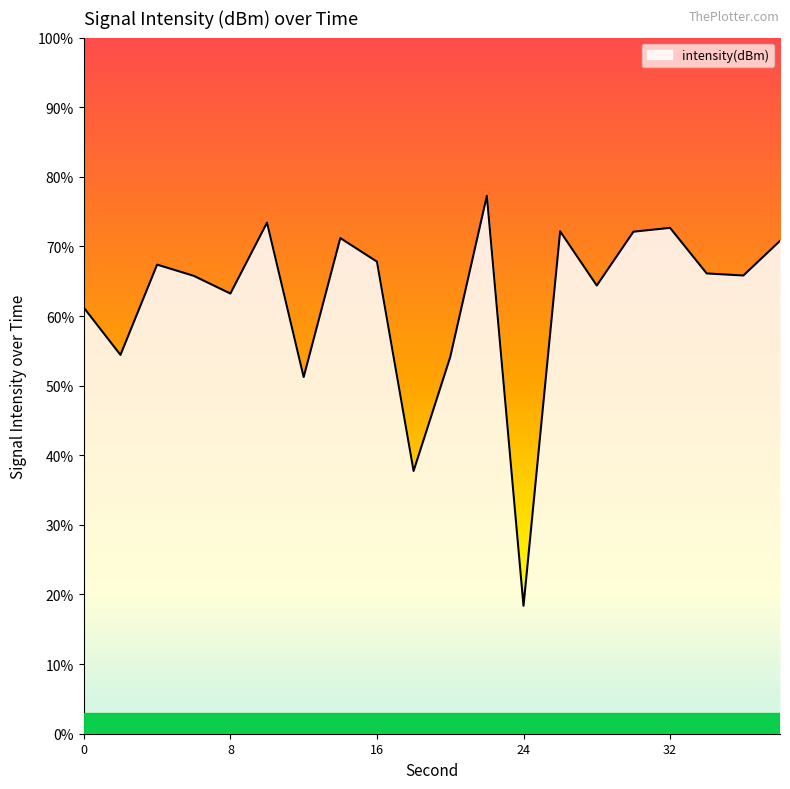

Does the chart display data point markers on the line(s)?

No